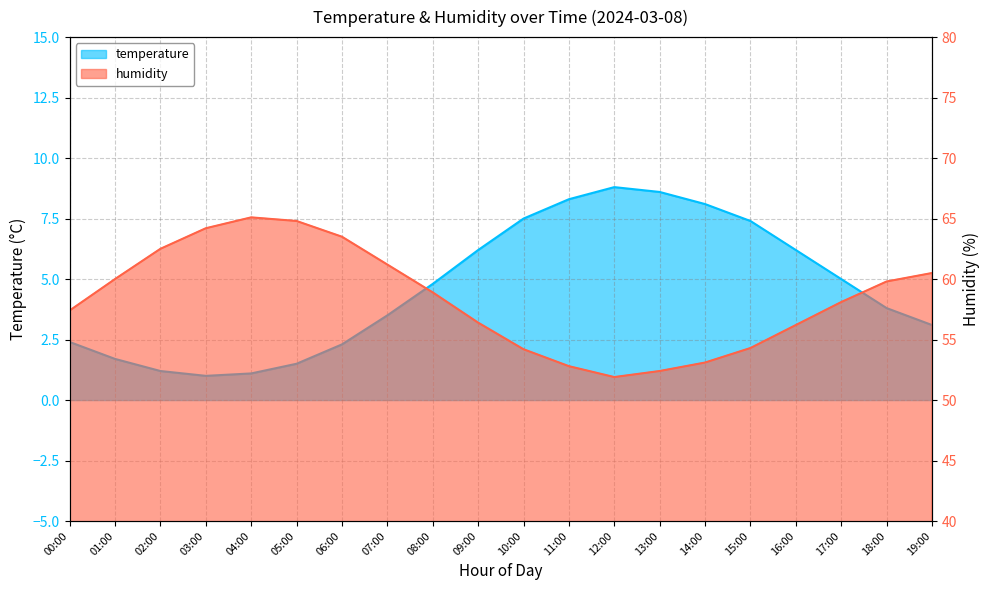

At how many categories does at least one series exceed 14?

20